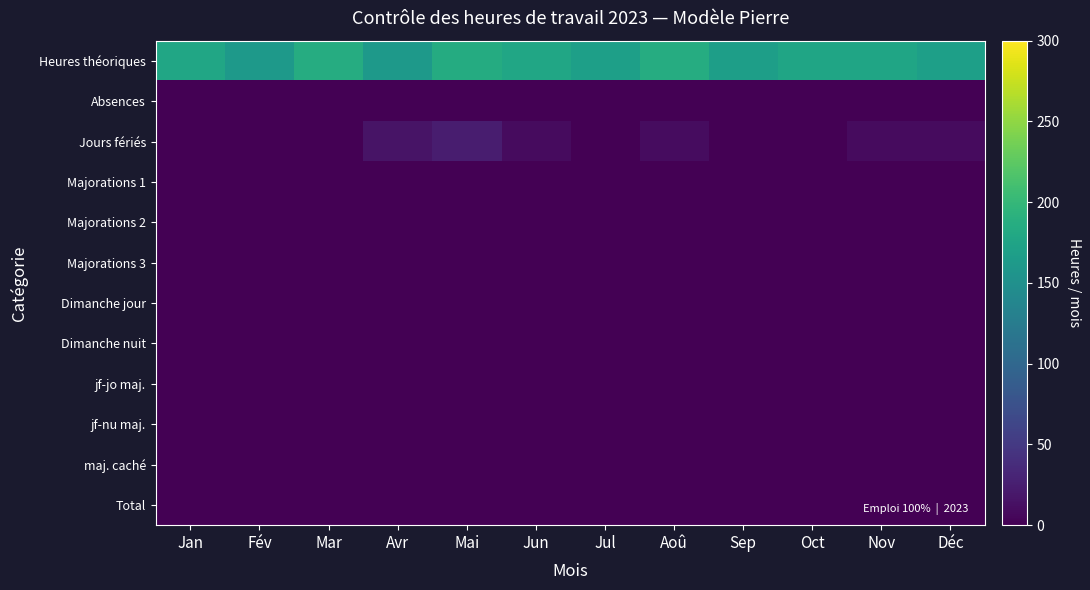

Reading left to right, extract all data points from this chart.

Heures théoriques: Jan=177.5	Fév=160.9	Mar=185.7	Avr=161.4	Mai=184.2	Jun=178.0	Jul=169.5	Aoû=185.6	Sep=168.3	Oct=176.9	Nov=176.7	Déc=169.9
Absences: Jan=0.6	Fév=0.8	Mar=0.4	Avr=0.2	Mai=0.6	Jun=0.1	Jul=0.8	Aoû=0.6	Sep=0.8	Oct=0.4	Nov=1.0	Déc=0.9
Jours fériés: Jan=0.8	Fév=0.2	Mar=0.5	Avr=16.1	Mai=24.3	Jun=9.4	Jul=0.7	Aoû=9.9	Sep=0.3	Oct=0.4	Nov=8.9	Déc=8.4
Majorations 1: Jan=0.1	Fév=0.5	Mar=0.2	Avr=0.7	Mai=0.4	Jun=0.8	Jul=0.7	Aoû=0.3	Sep=0.8	Oct=0.8	Nov=0.4	Déc=0.3
Majorations 2: Jan=0.7	Fév=0.1	Mar=0.2	Avr=0.0	Mai=0.8	Jun=0.7	Jul=0.7	Aoû=0.8	Sep=0.5	Oct=0.6	Nov=0.1	Déc=0.1
Majorations 3: Jan=0.7	Fév=0.5	Mar=0.6	Avr=0.8	Mai=0.6	Jun=0.6	Jul=0.6	Aoû=0.3	Sep=0.0	Oct=0.4	Nov=0.2	Déc=0.4
Dimanche jour: Jan=0.9	Fév=0.2	Mar=0.1	Avr=0.3	Mai=0.3	Jun=0.7	Jul=0.6	Aoû=0.8	Sep=0.7	Oct=0.4	Nov=0.8	Déc=0.2
Dimanche nuit: Jan=0.0	Fév=0.1	Mar=0.7	Avr=0.5	Mai=0.2	Jun=0.5	Jul=0.2	Aoû=0.7	Sep=0.4	Oct=0.4	Nov=0.3	Déc=0.6
jf-jo maj.: Jan=0.4	Fév=0.1	Mar=0.1	Avr=1.0	Mai=0.9	Jun=0.7	Jul=0.3	Aoû=1.0	Sep=0.8	Oct=0.7	Nov=0.4	Déc=0.3
jf-nu maj.: Jan=0.1	Fév=0.9	Mar=0.5	Avr=0.2	Mai=0.3	Jun=0.6	Jul=0.2	Aoû=0.9	Sep=0.8	Oct=0.7	Nov=0.4	Déc=0.6
maj. caché: Jan=0.6	Fév=0.6	Mar=0.1	Avr=0.4	Mai=0.0	Jun=0.5	Jul=0.3	Aoû=0.1	Sep=0.1	Oct=0.6	Nov=0.2	Déc=0.9
Total: Jan=0.6	Fév=0.3	Mar=0.6	Avr=0.0	Mai=1.0	Jun=0.5	Jul=0.8	Aoû=0.1	Sep=0.5	Oct=0.5	Nov=0.9	Déc=0.6